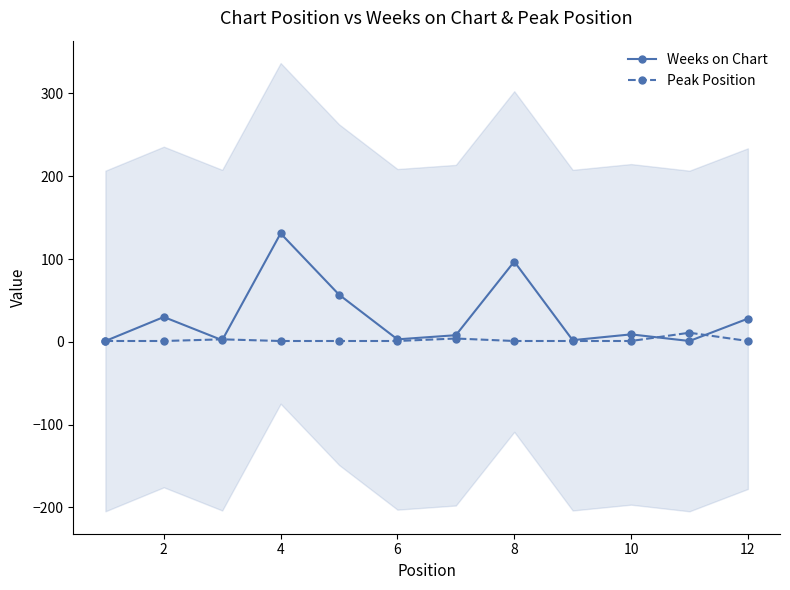

In Peak Position, how many points are higher than both neighbors (excluding endpoints)?

3